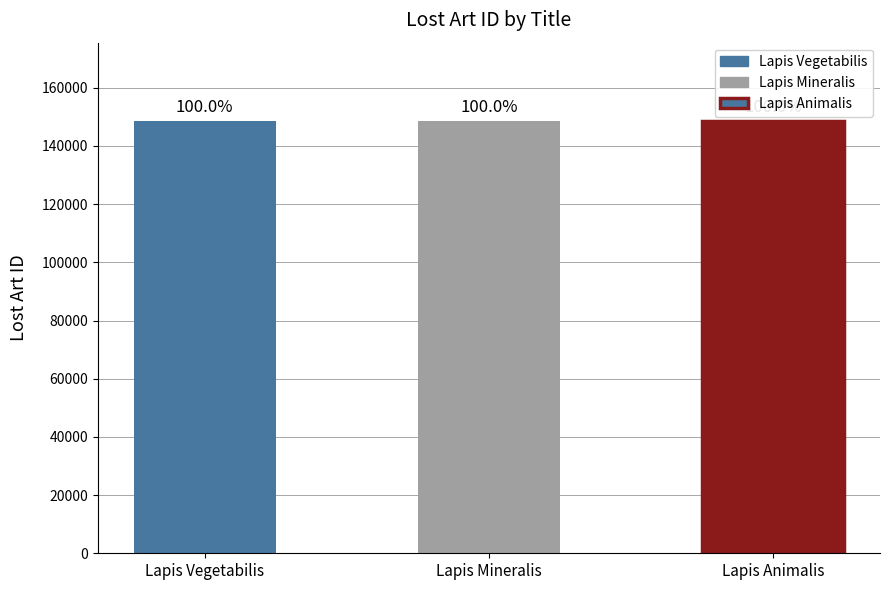

What is the change in value from Lapis Vegetabilis to Lapis Animalis?

-2